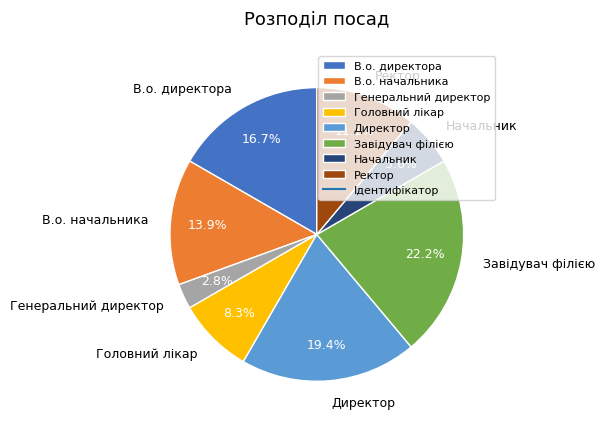

The Начальник slice represents 6% of the pie. True or false?

True